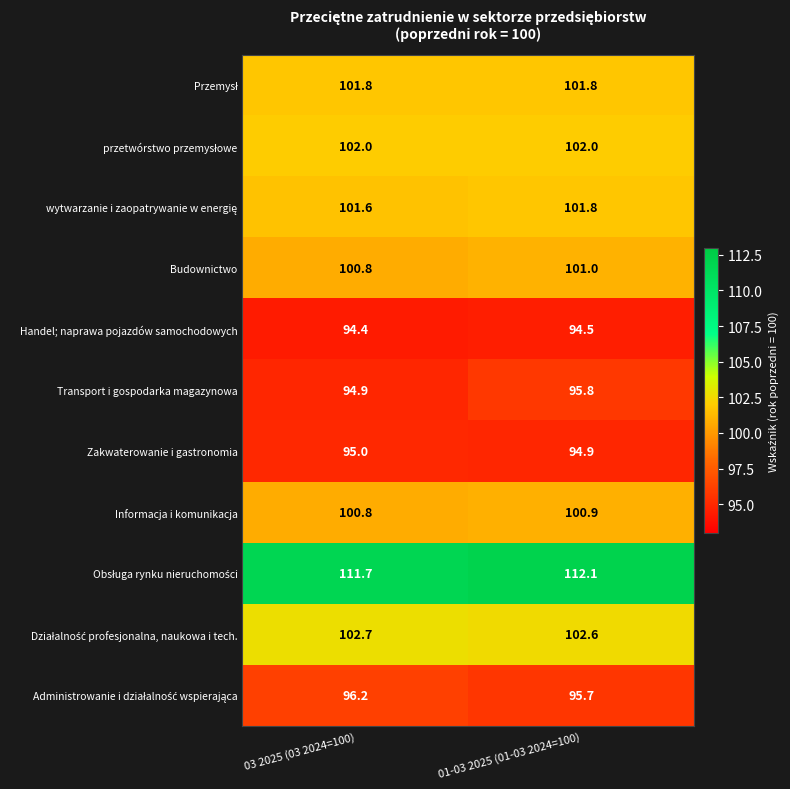

What is the sum of all Zakwaterowanie i gastronomia values?

189.9